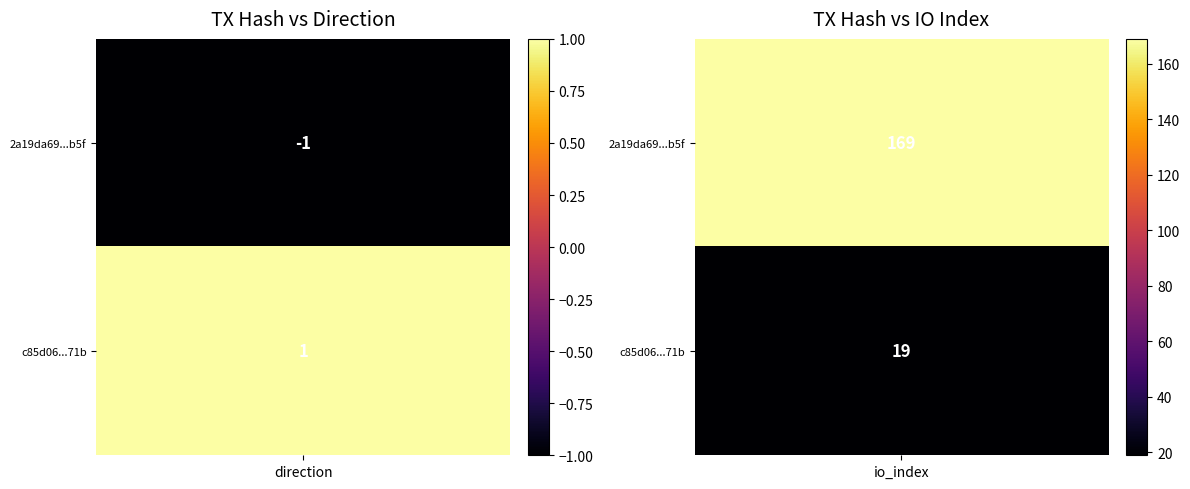

Reading left to right, transcribe all the data shown in this chart.

2a19da69a81a23a9fa386f10af83b10510c1b5f: -1	169
c85d06506756c50bc05b8995be9d3494d54b71b: 1	19